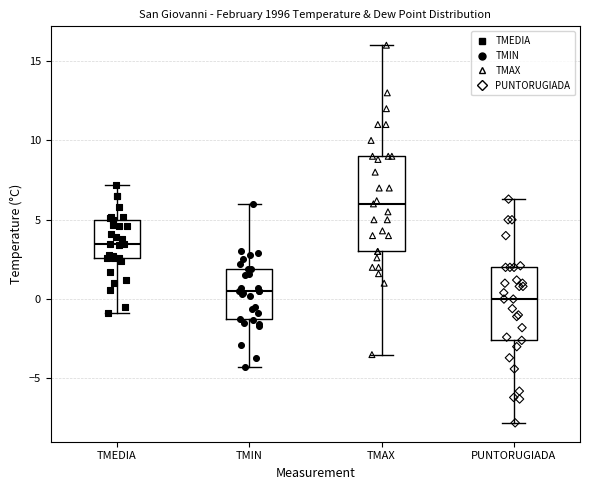

Reading left to right, read every box against the y-axis: the position of its median line, the range the box covers, and the ends of its whiskers. The values are not printed on the chart, so give them approximately, as read against the axis.

TMEDIA: median 3.5, box 2.5 to 5.0, whiskers -1.0 to 7.0
TMIN: median 0.5, box -1.0 to 2.0, whiskers -4.5 to 6.0
TMAX: median 6.0, box 3.0 to 9.0, whiskers -3.5 to 16.0
PUNTORUGIADA: median 0.0, box -2.5 to 2.0, whiskers -8.0 to 6.5